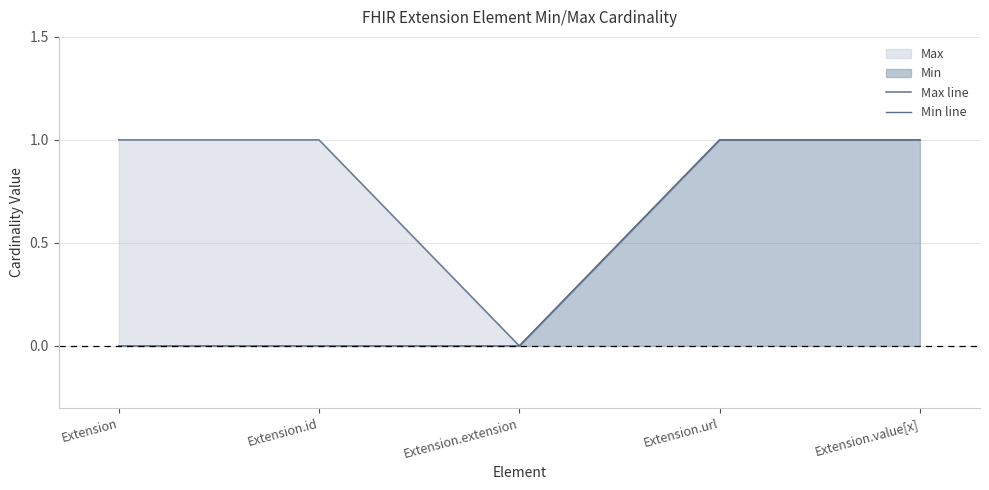

Count the number of categories in the chart.

5